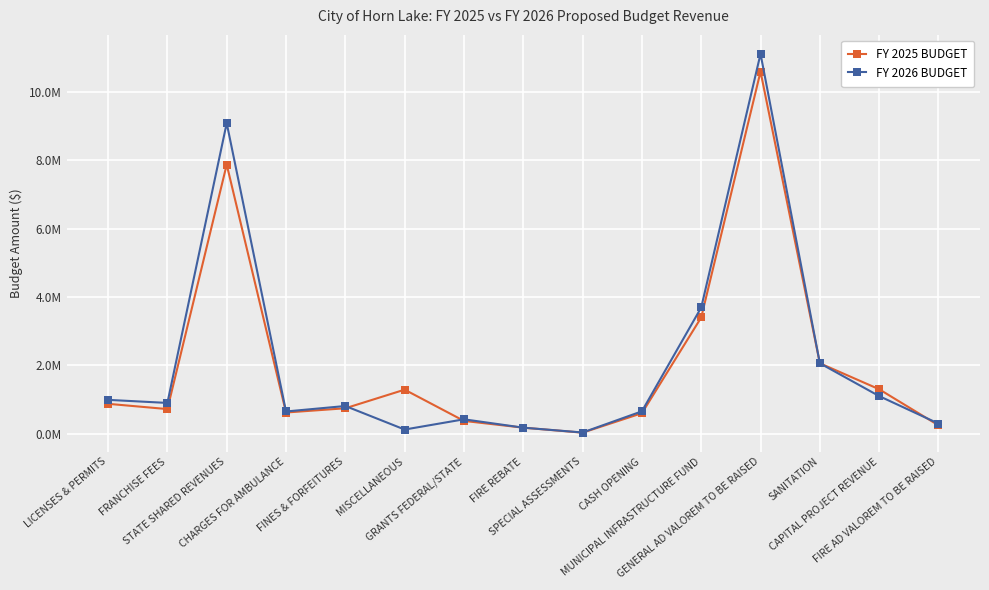

Is this an area chart (filled region under the line)?

No